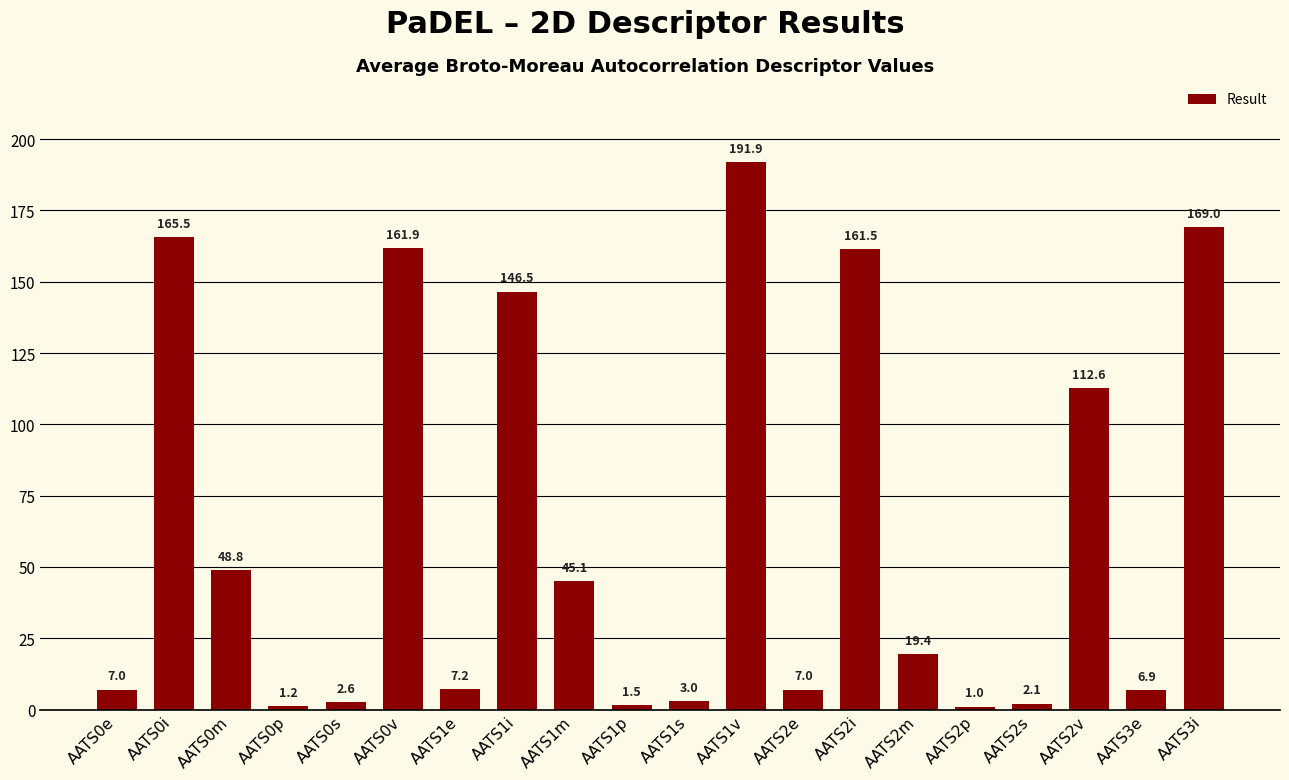

What is the minimum value shown in the chart?

1.0